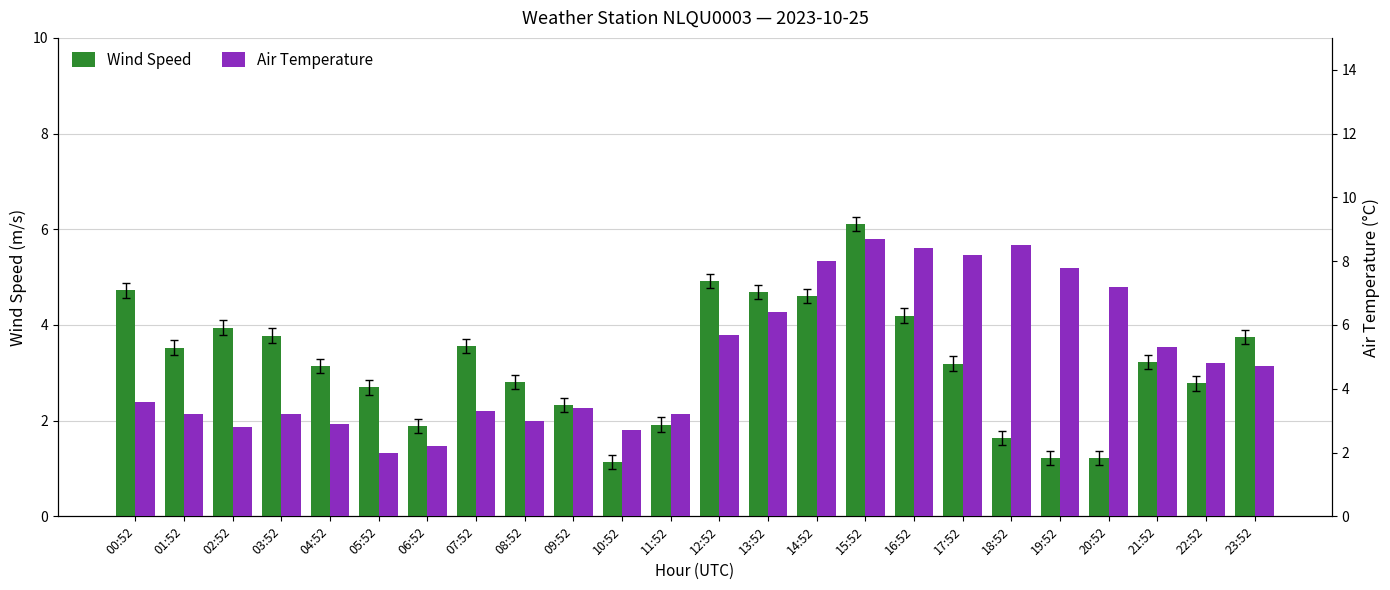

Which has a higher value, 15:52 or 08:52?

15:52